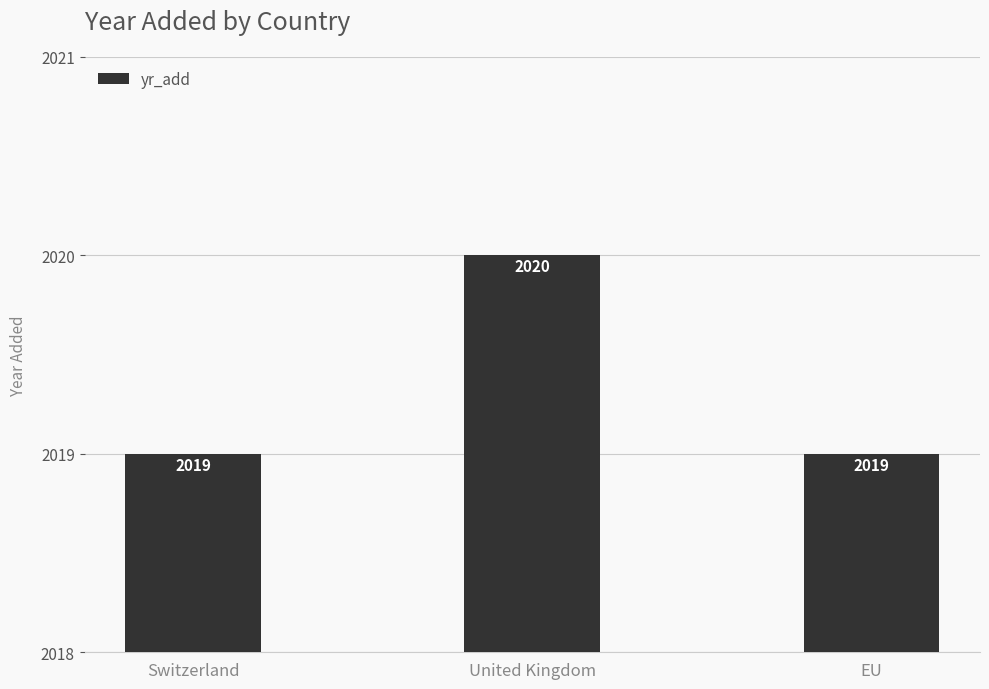

What is the difference between the values at United Kingdom and Switzerland?

1